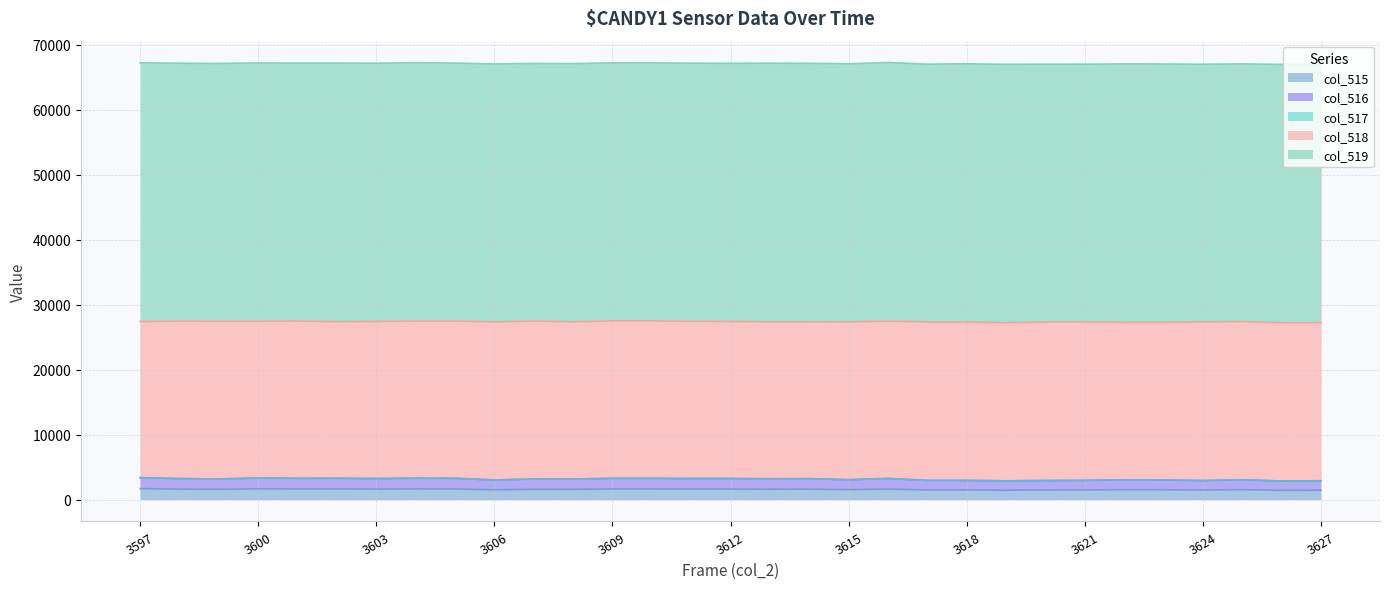

Reading left to right, what are all the values shown in this chart?

col_515: 1689	1617	1587	1662	1639	1643	1620	1649	1639	1513	1583	1583	1636	1637	1625	1624	1602	1611	1531	1629	1477	1476	1444	1468	1477	1524	1510	1464	1527	1429	1451
col_516: 1689	1616	1587	1661	1639	1643	1619	1649	1639	1513	1583	1583	1636	1637	1624	1624	1602	1610	1531	1628	1477	1476	1443	1466	1477	1524	1510	1463	1526	1429	1450
col_517: 0	1	0	1	0	0	1	0	0	0	0	1	0	0	1	0	0	1	0	1	0	1	1	2	0	0	0	1	1	0	1
col_518: 24020	24236	24270	24128	24210	24088	24177	24177	24199	24324	24312	24187	24234	24229	24189	24168	24151	24125	24280	24206	24389	24381	24326	24408	24389	24235	24263	24431	24338	24353	24331
col_519: 39826	39682	39678	39745	39686	39804	39738	39762	39698	39698	39640	39733	39712	39706	39722	39731	39802	39799	39724	39799	39669	39746	39765	39659	39669	39776	39762	39640	39670	39753	39753